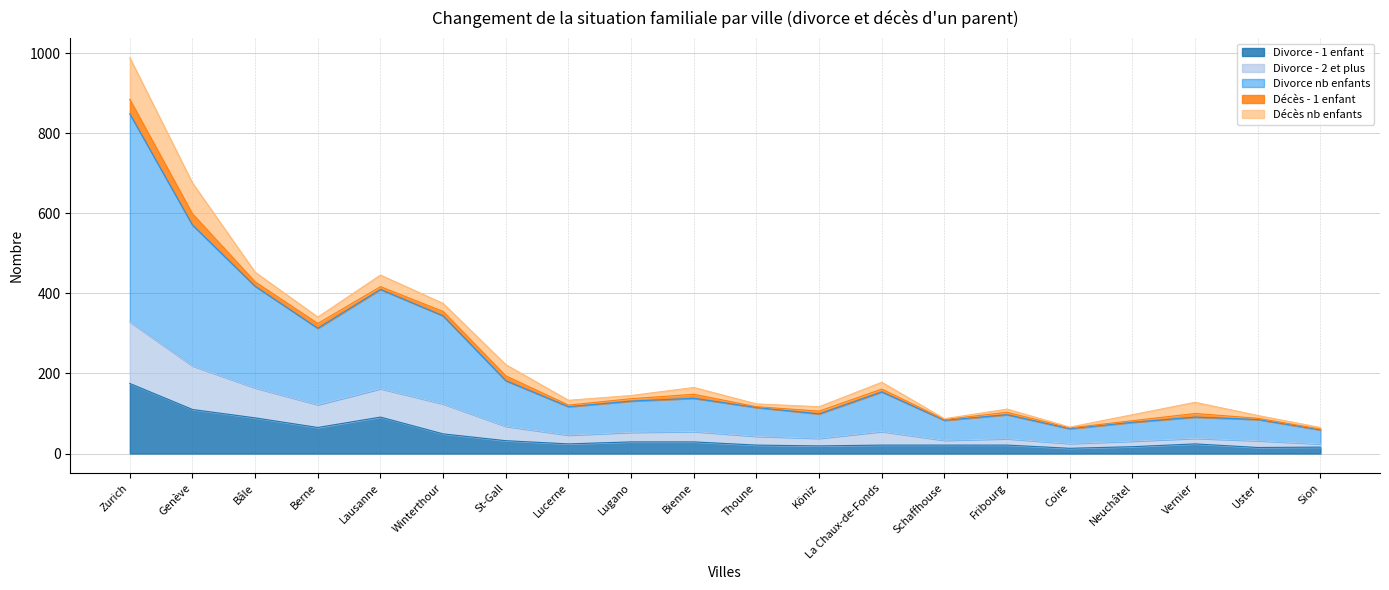

At which category is the sum across all series the highest?

Zurich